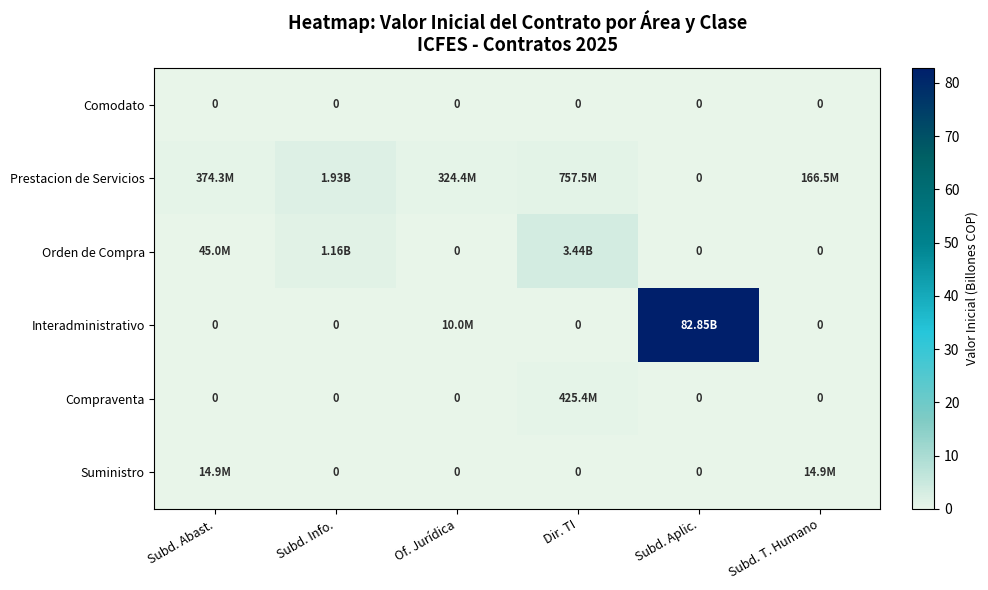

Between Subd. Abast. and Of. Jurídica, which series saw the biggest shift?

Prestacion de Servicios